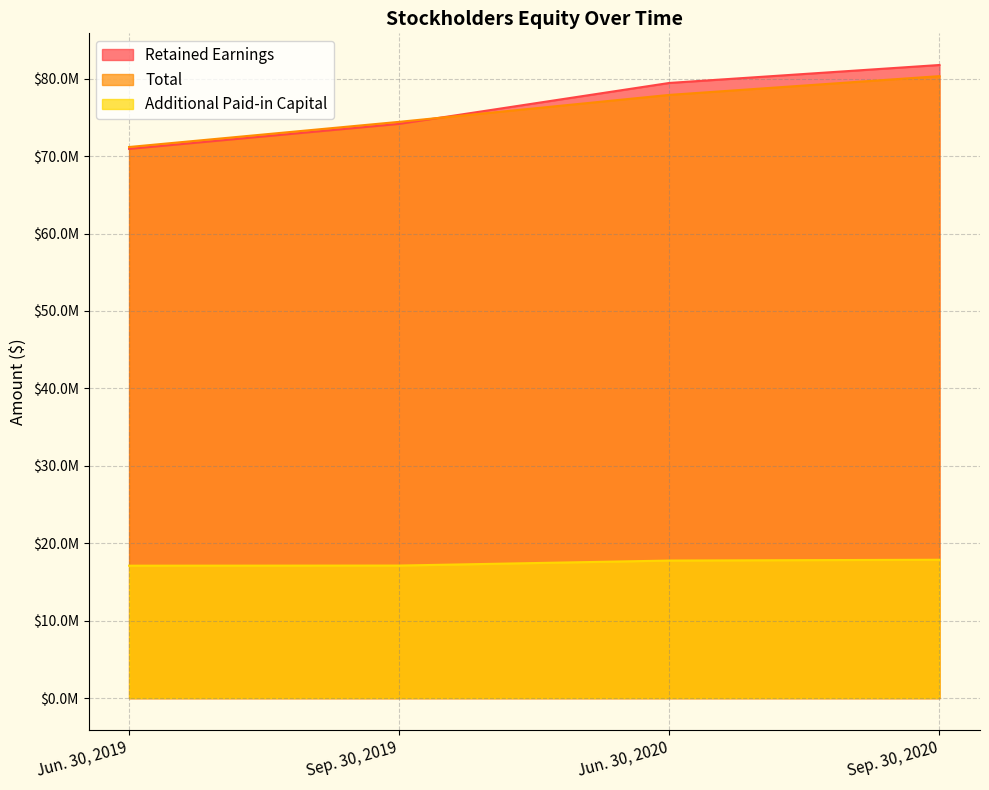

How many values in the Total series are below 77901000?

2